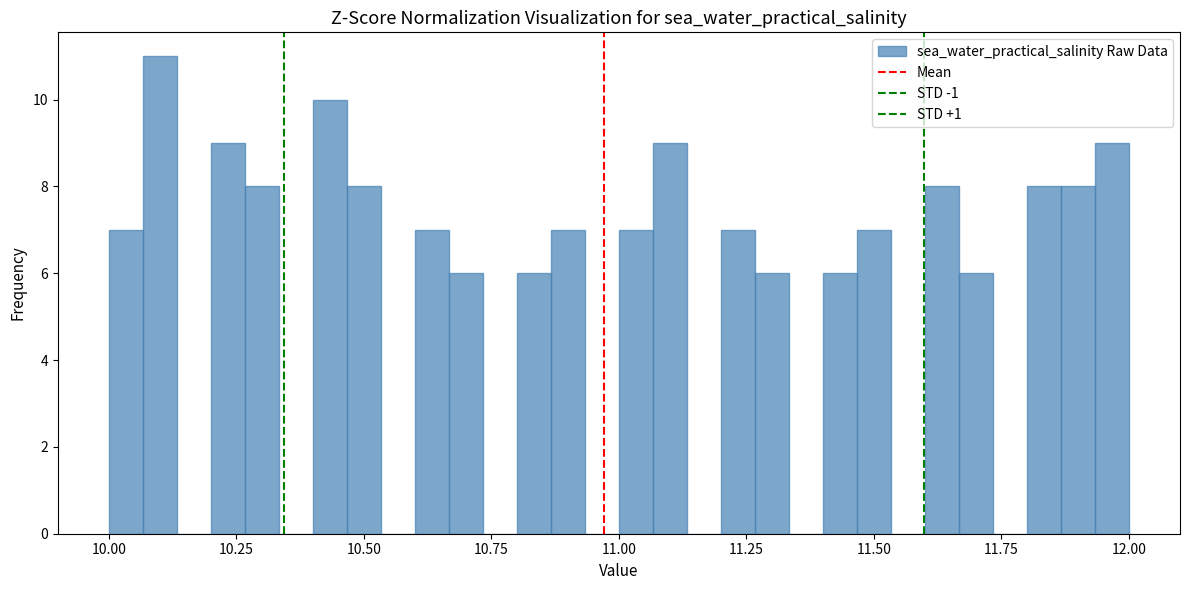

Read against the x-axis, roughly where is the centre of the tallest bar?

10.10